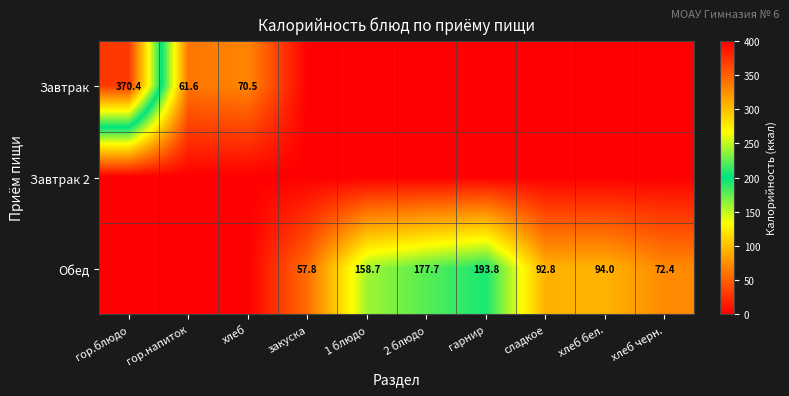

True or false: Обед has a value of 92.8 at сладкое.

True